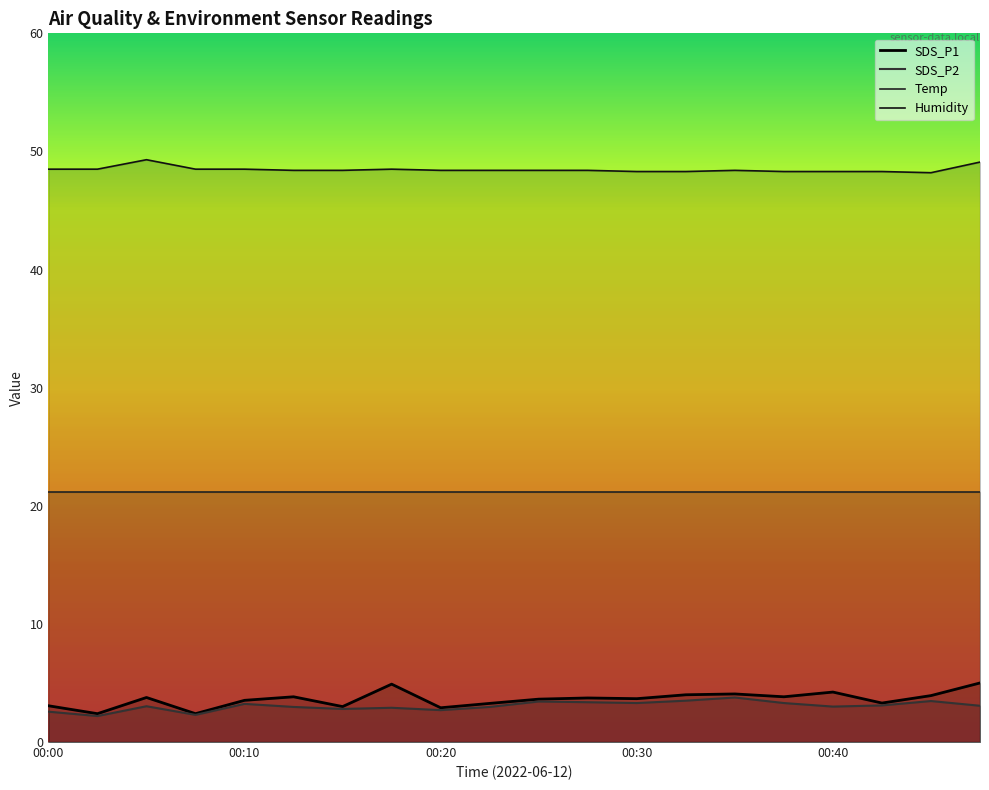

Count the number of categories in the chart.

20